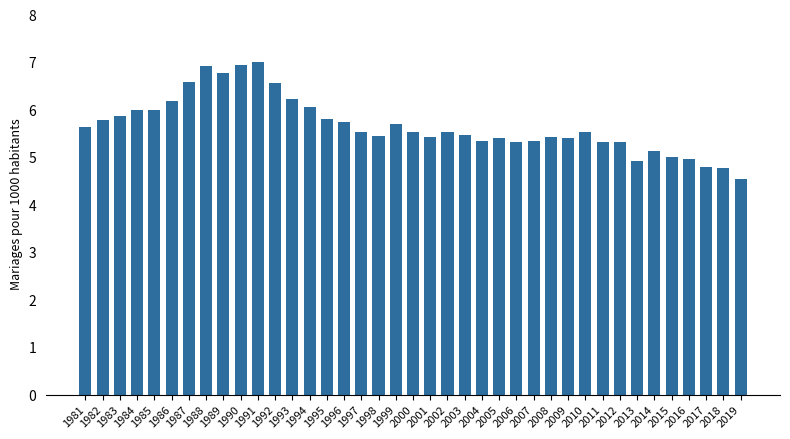

At which label does the data first exceed 5?

1981